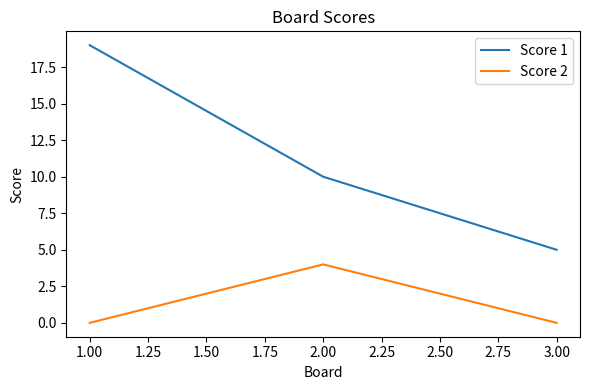

What is the total value across all series at 1.00?

19